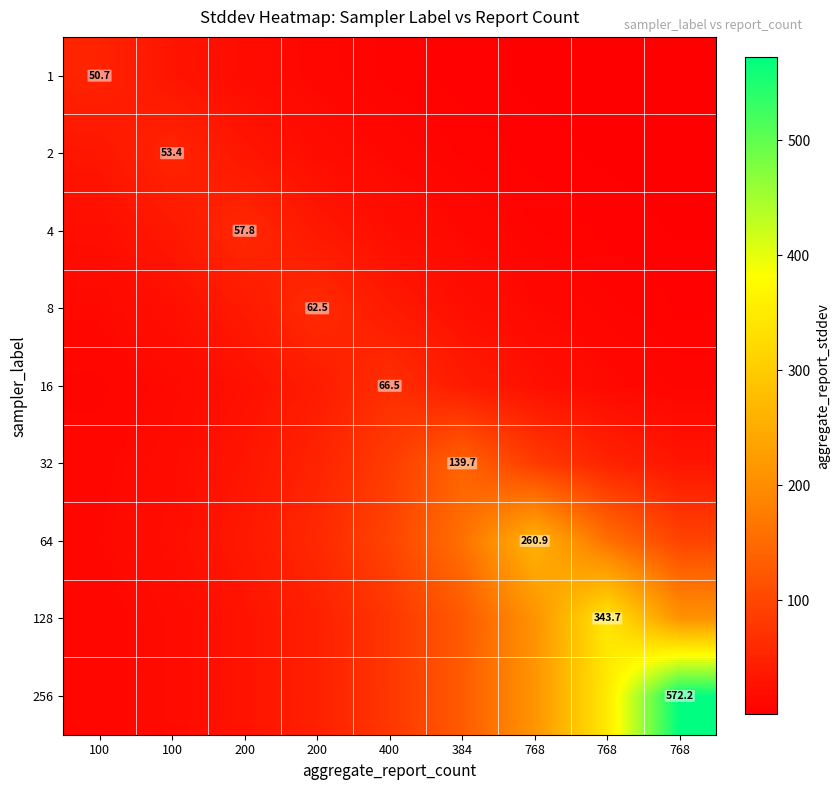

Count the number of categories in the chart.

9